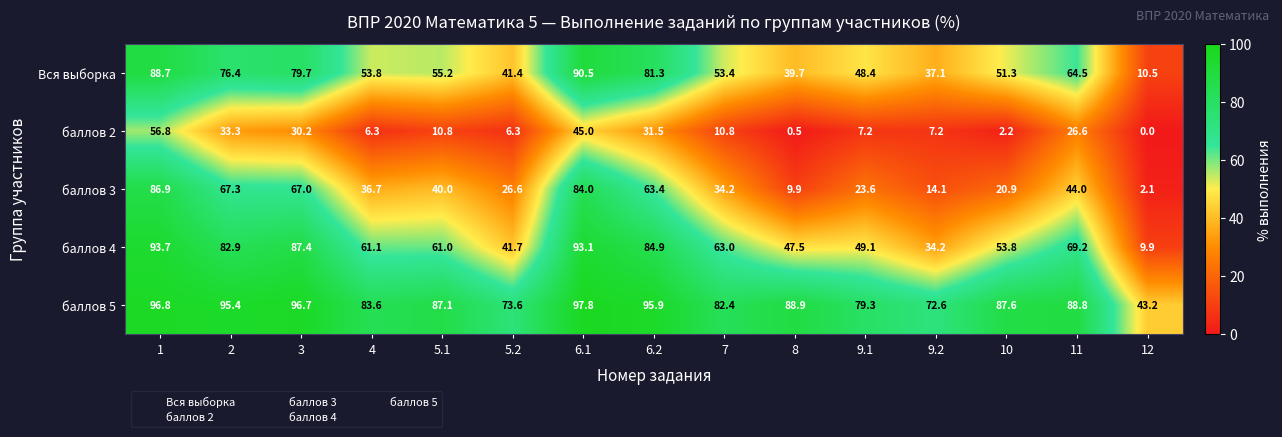

What is the difference between the maximum and second lowest values in the баллов 2 series?

56.3